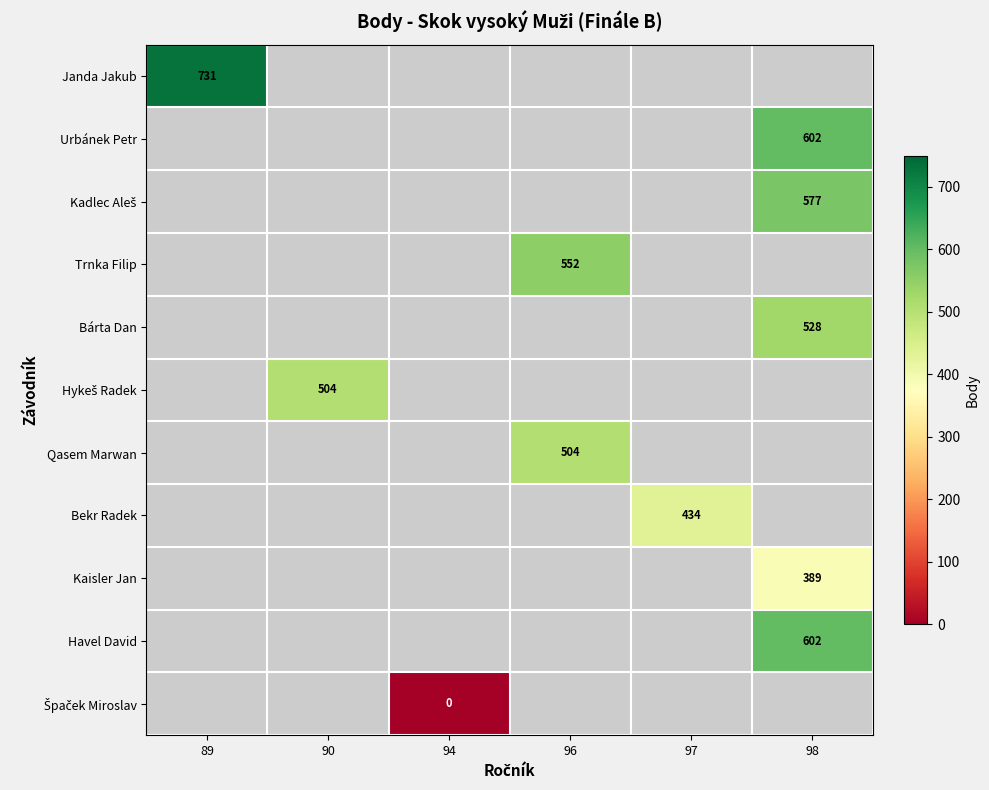

The Kaisler Jan series shows 389 at 98. True or false?

True